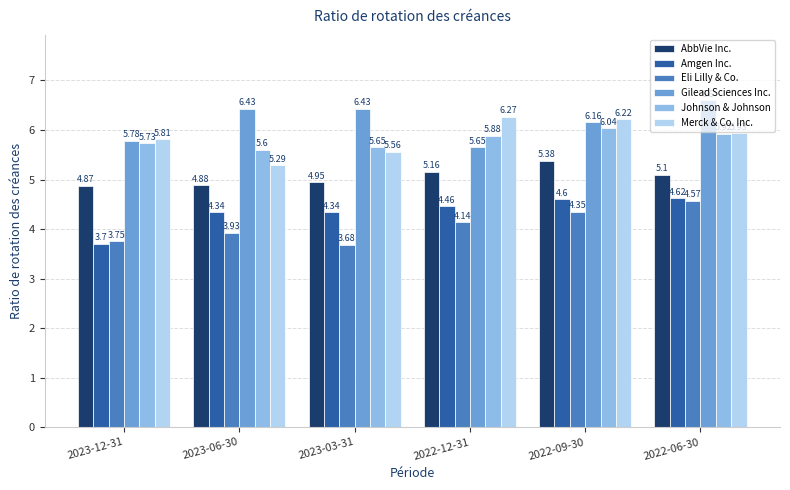

What is the average value of the Johnson & Johnson series?

5.8